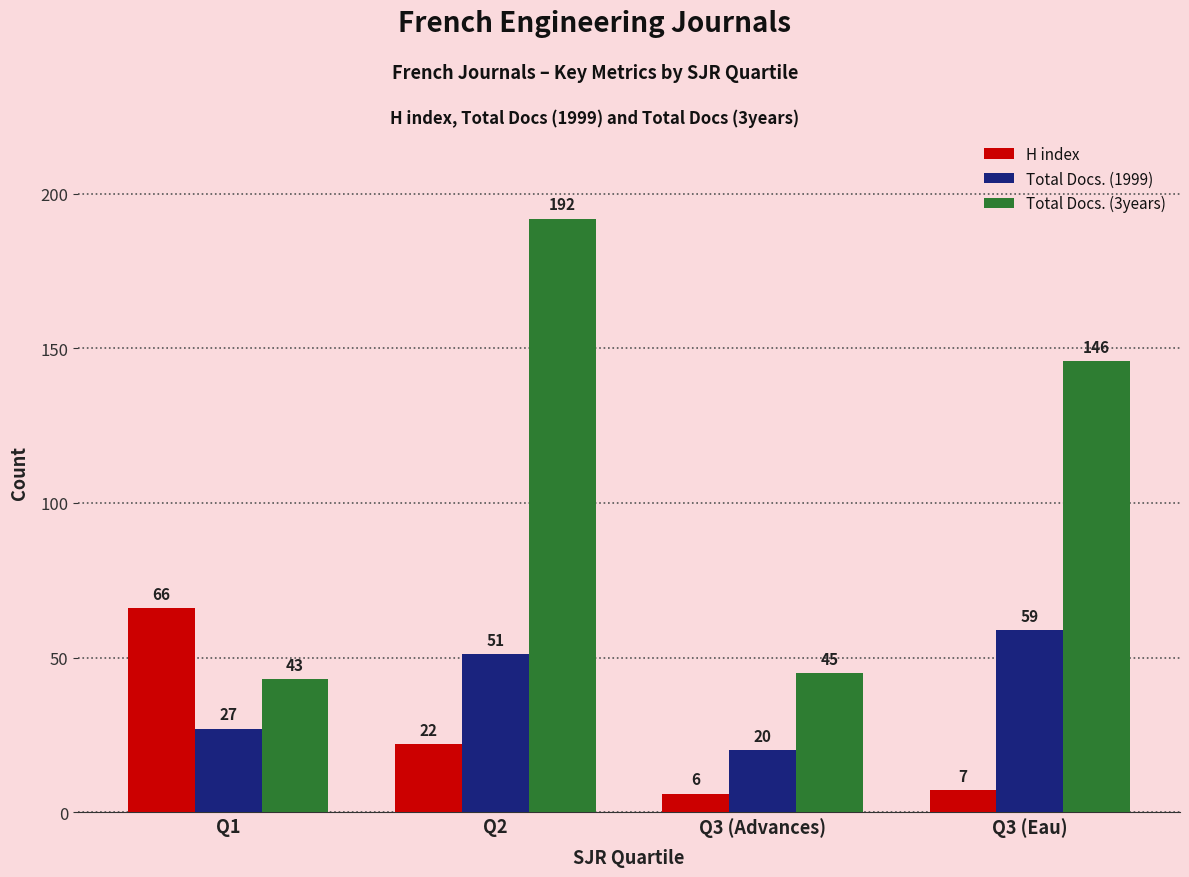

How many distinct data groups are displayed?

3